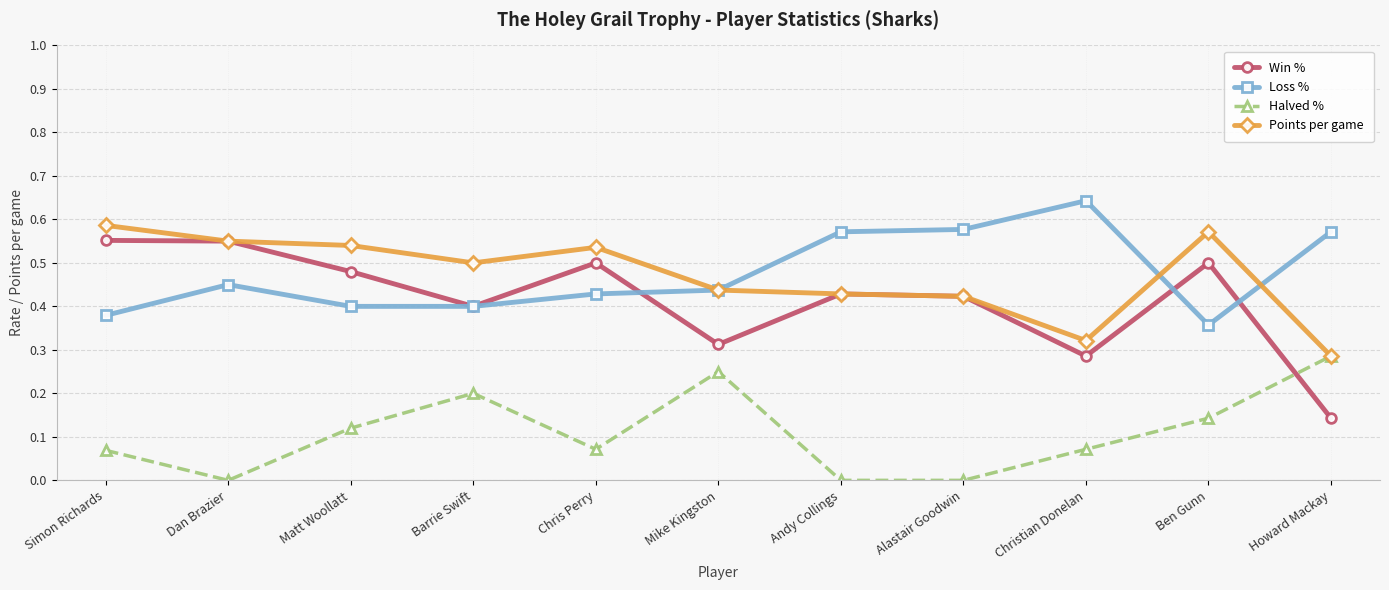

What is the label of the 6th point from the left?

Mike Kingston